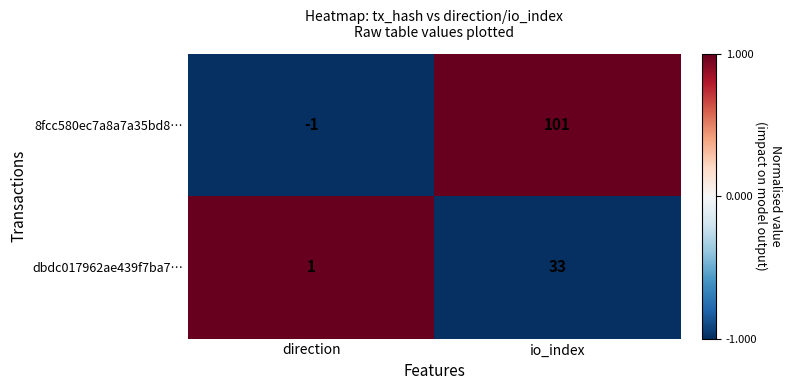

Rank the series at direction from lowest to highest value.

8fcc580ec7a8a7a35bd8…, dbdc017962ae439f7ba7…